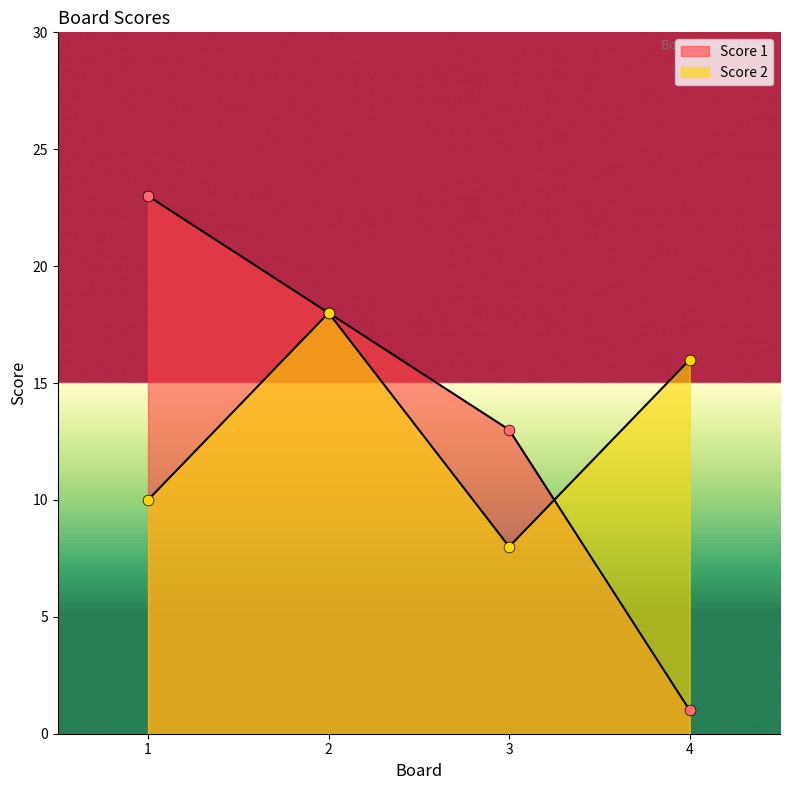

At which category is the sum across all series the highest?

2